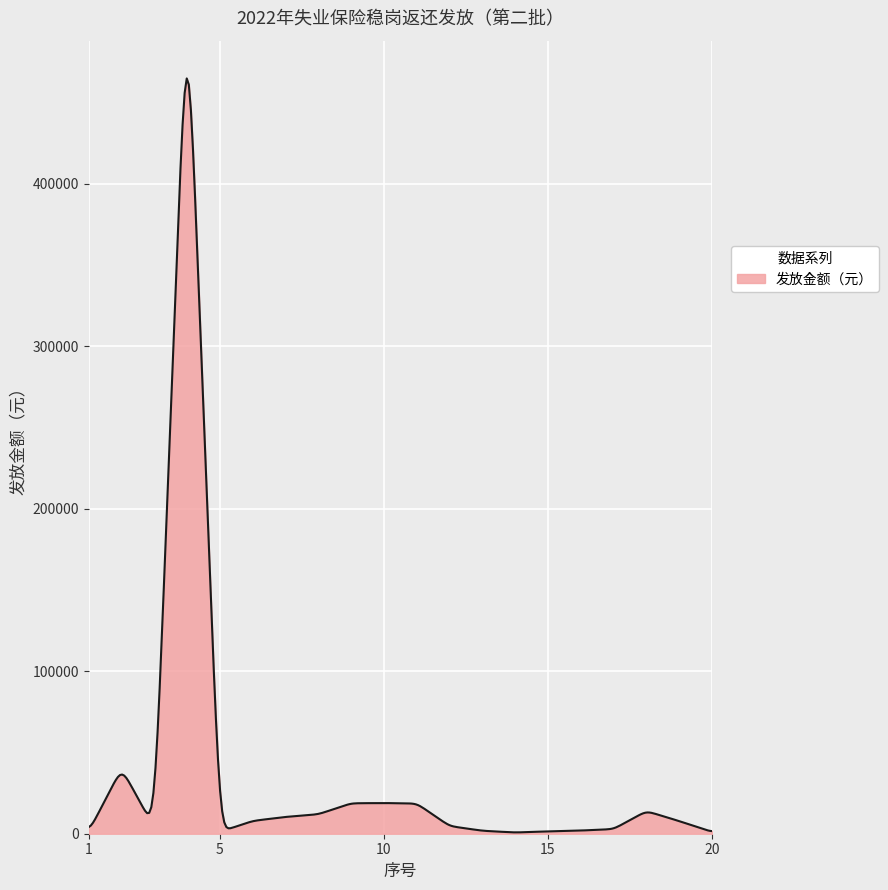

What is the difference between the maximum and minimum values?

464098.9